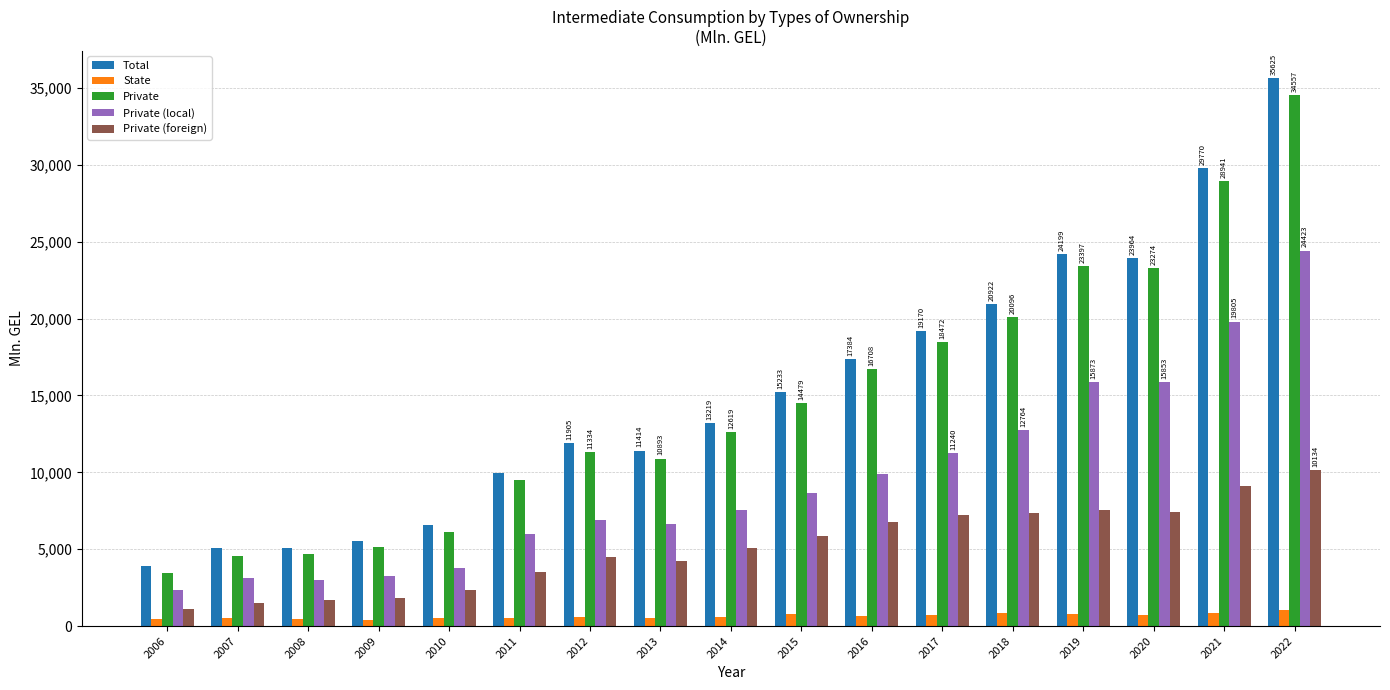

What is the value of the Total bar at the 14th from the left?

24198.8